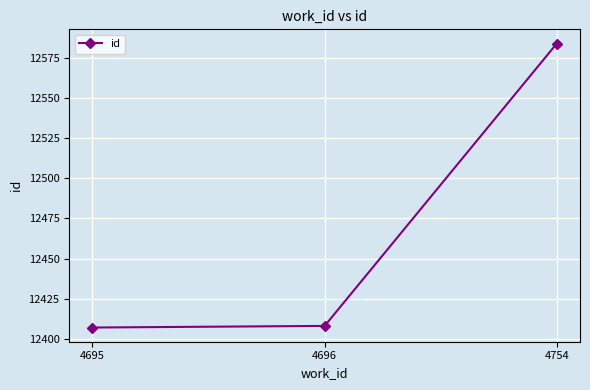

What value does the data have at 4754, to the nearest 50?

12600